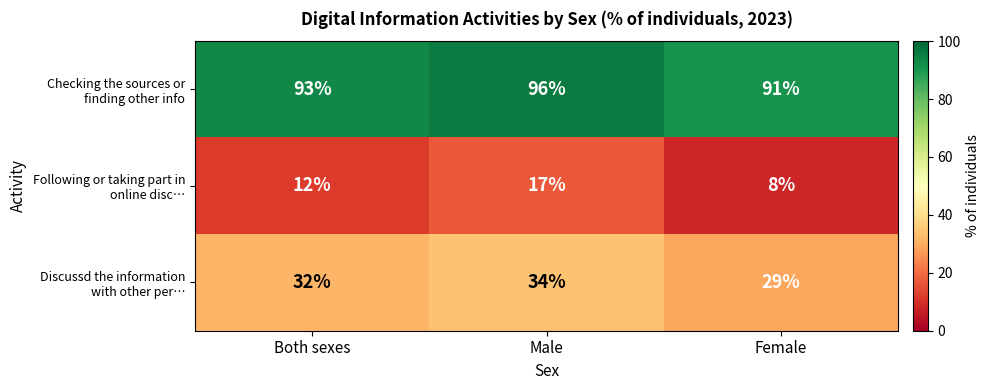

What is the difference between the highest and lowest values at Male?

79